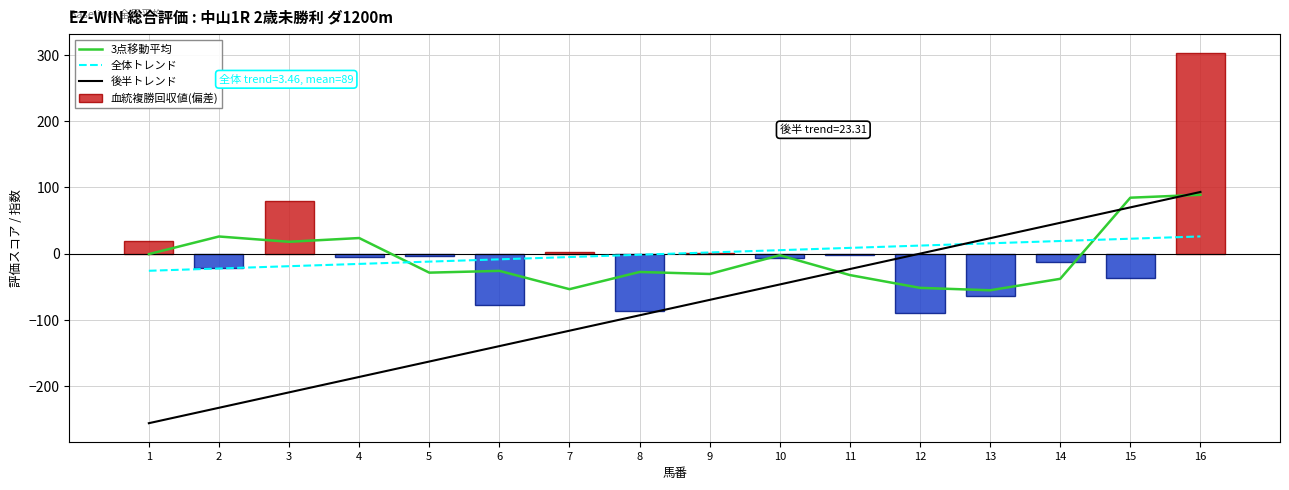

Which has a higher value, 7 or 13?

7